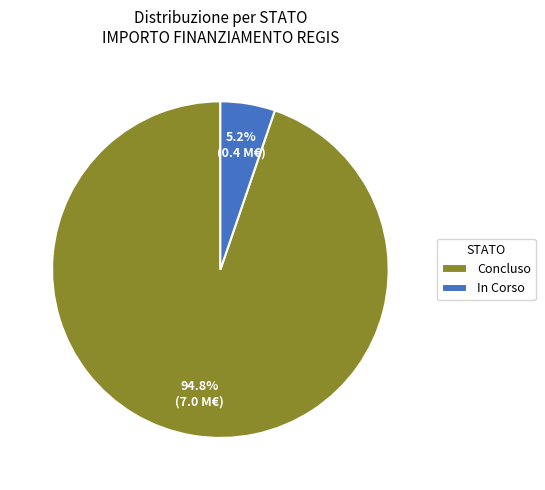

Rank the categories by value from lowest to highest.

In Corso, Concluso